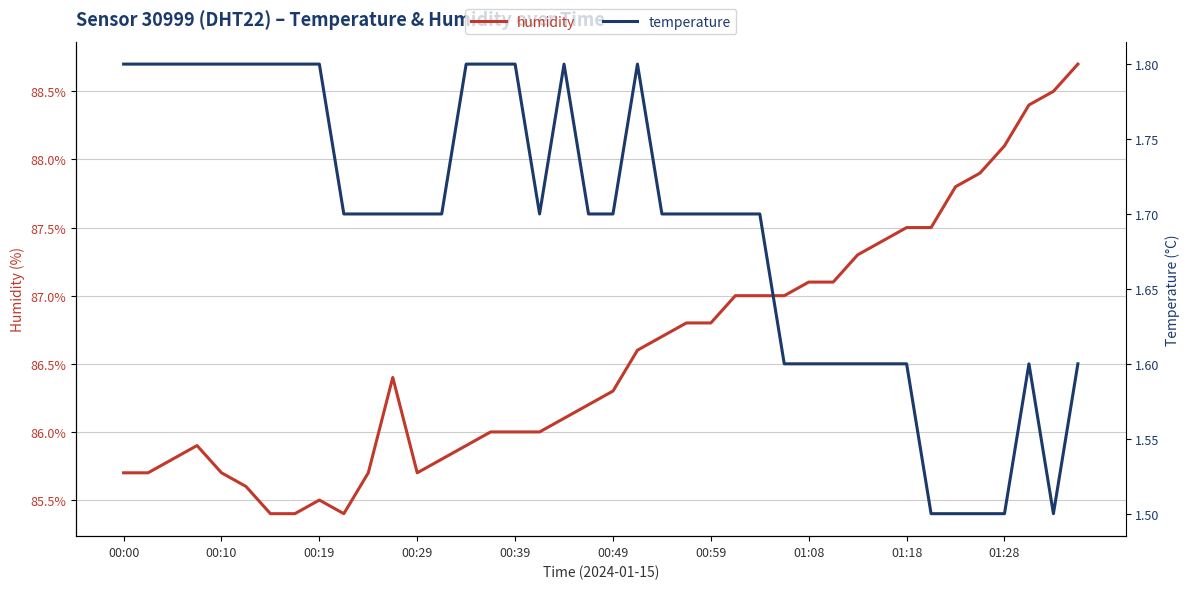

What is the lowest value of the temperature series?

1.5